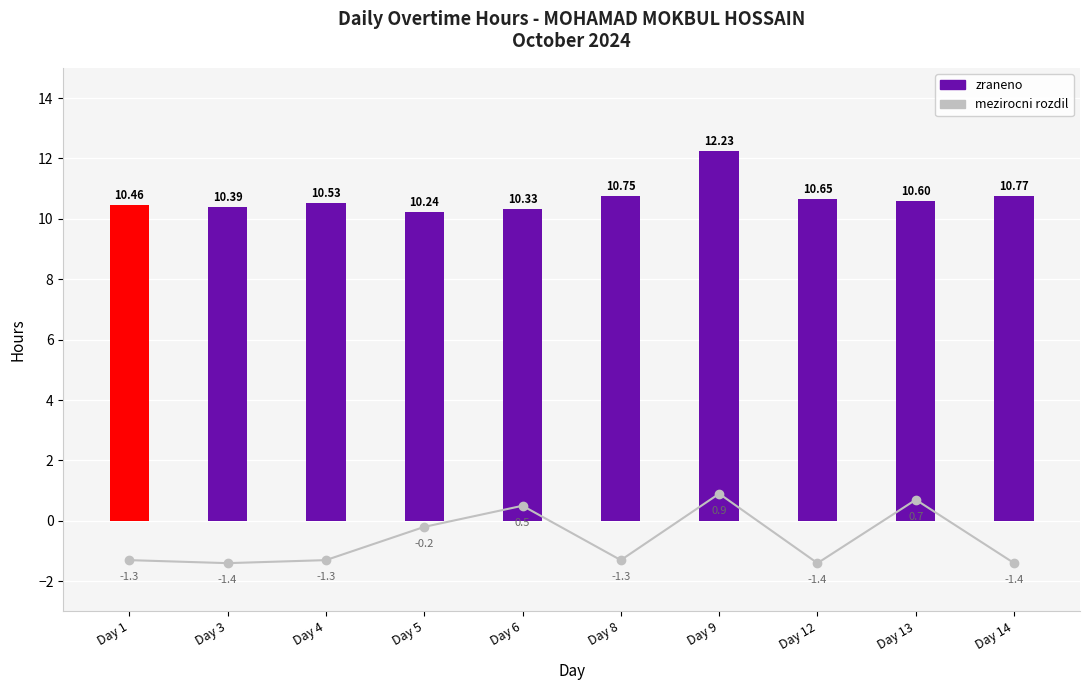

How many groups of bars are there?

10